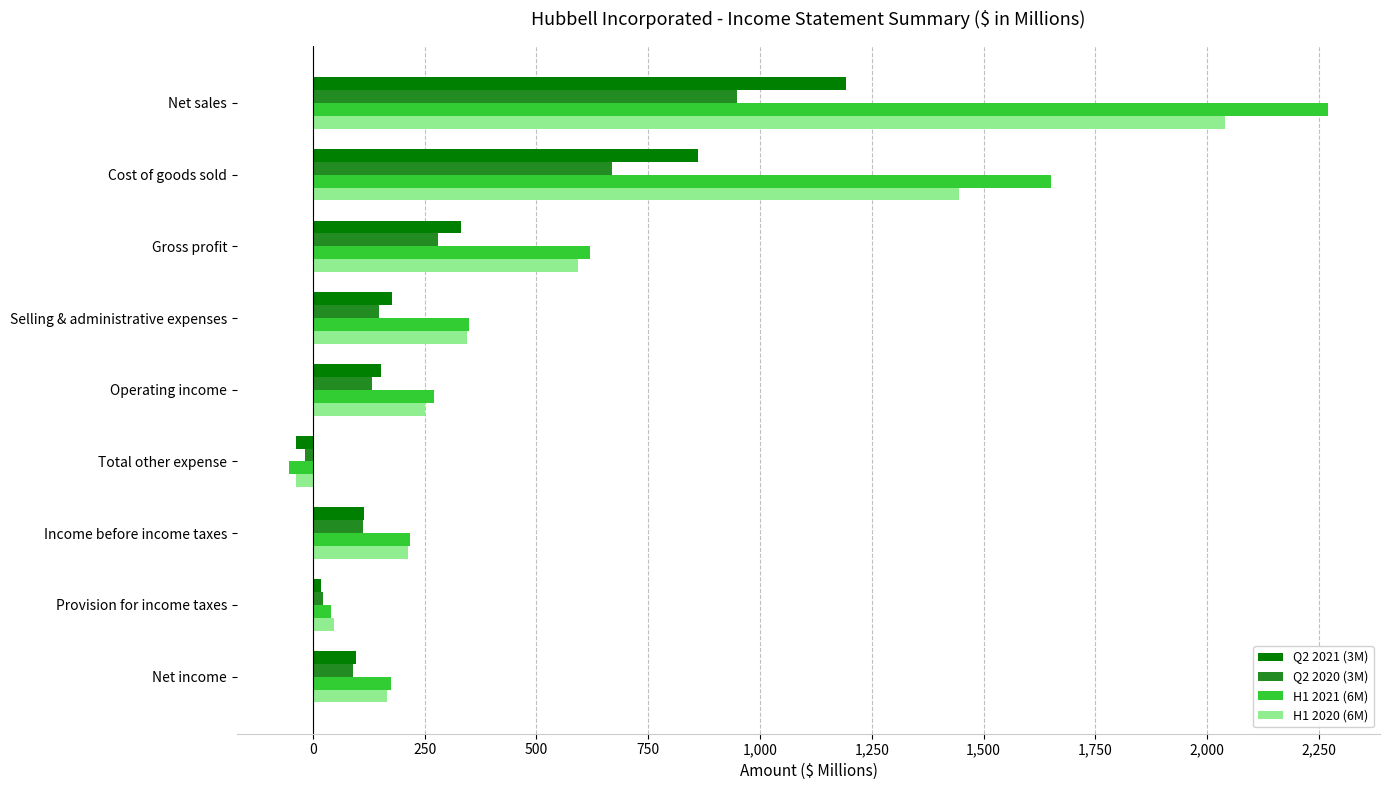

What is the difference between the maximum and minimum values in the Q2 2020 (3M) series?

967.7